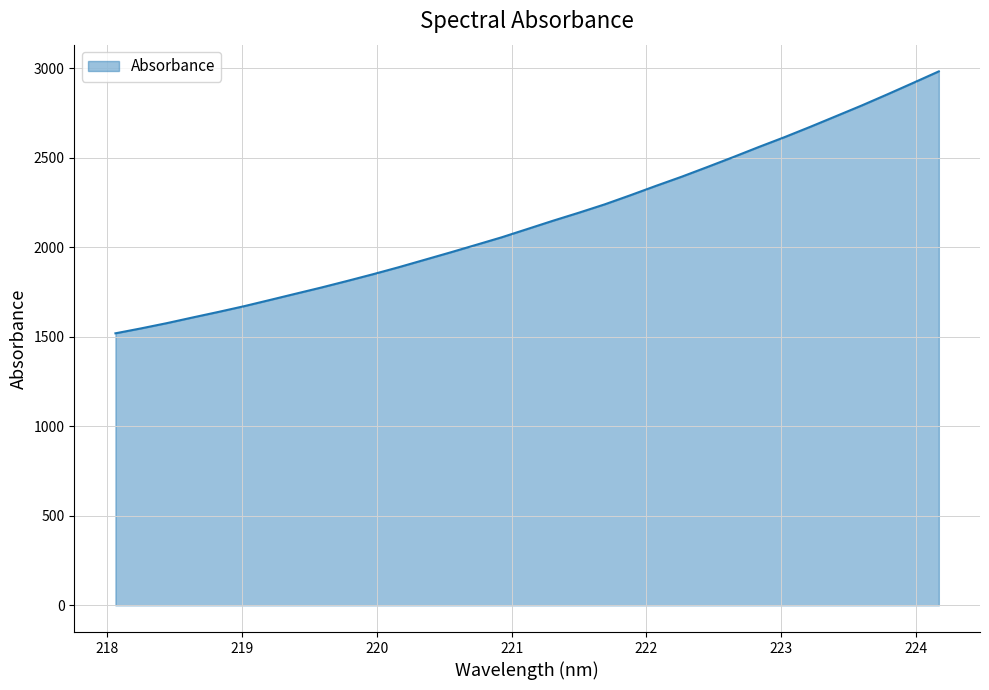

What is the greatest value displayed?

2982.4